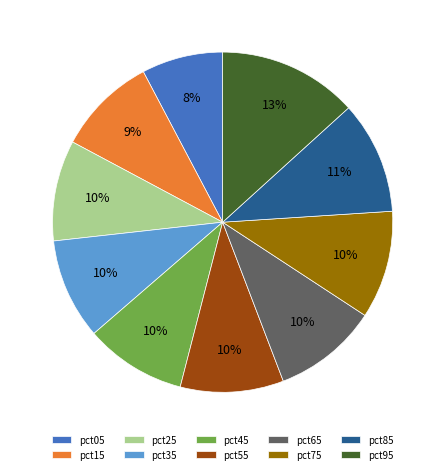

Does any single category account for the majority?

No